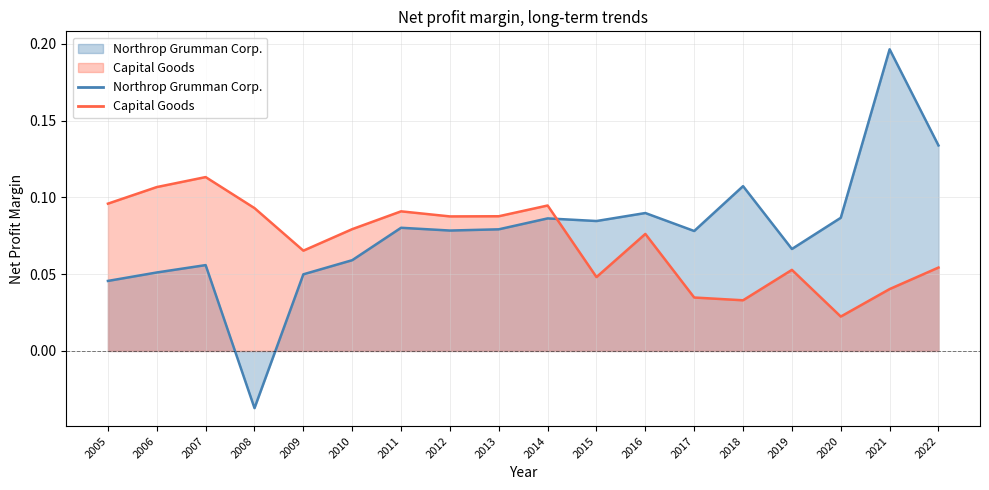

In Capital Goods, how many points are higher than both neighbors (excluding endpoints)?

5